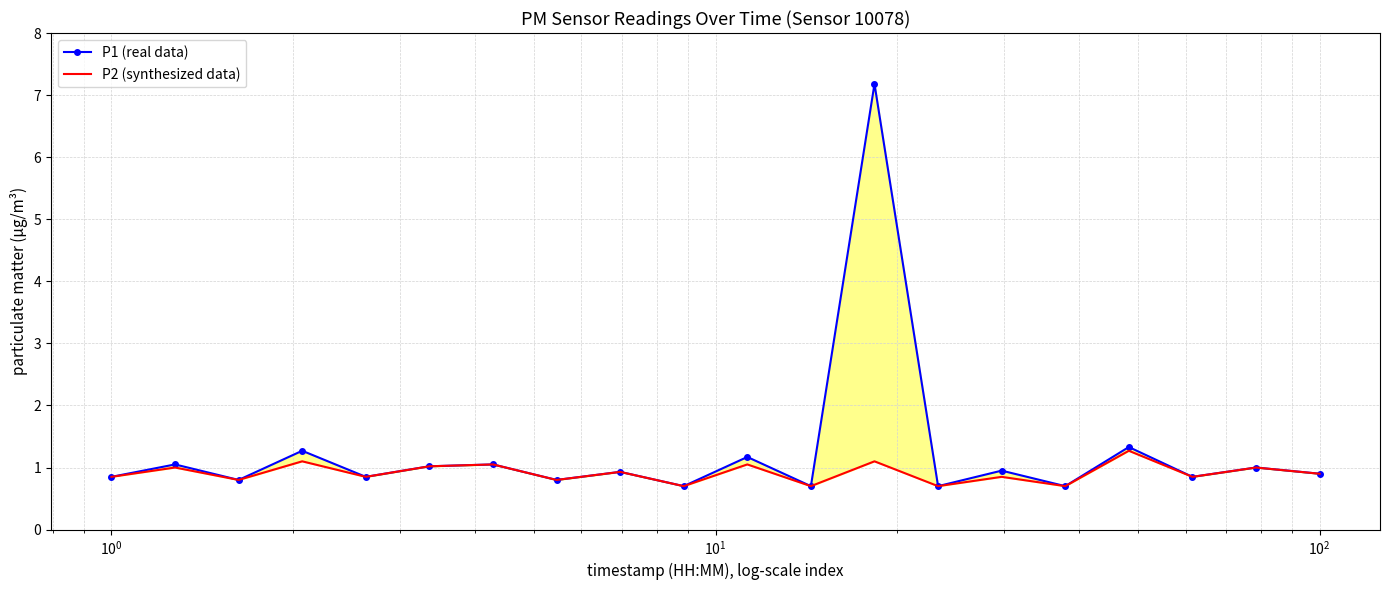

Which series has the widest spread of values?

P1 (real data)